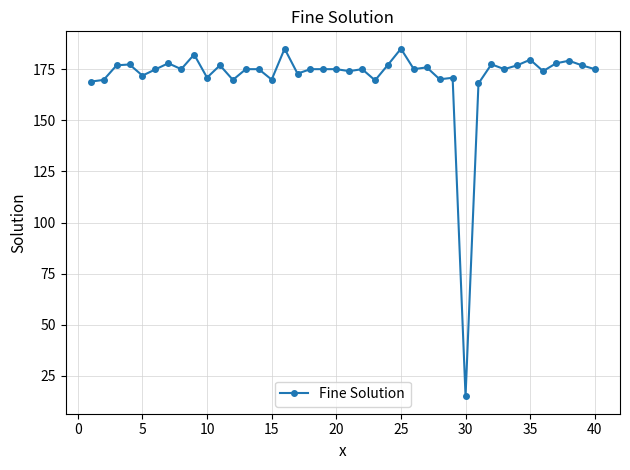

Is this an area chart (filled region under the line)?

No